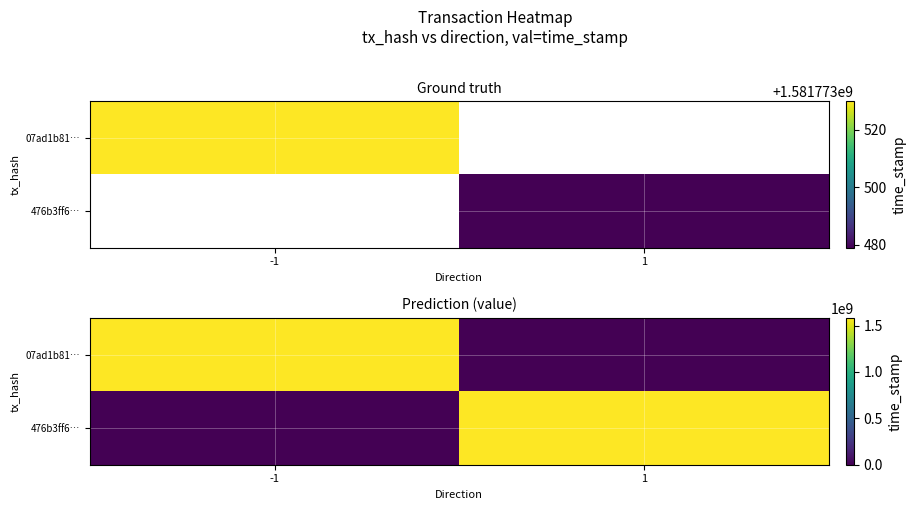

True or false: 476b3ff6… has a value of 983325170 at -1.

False